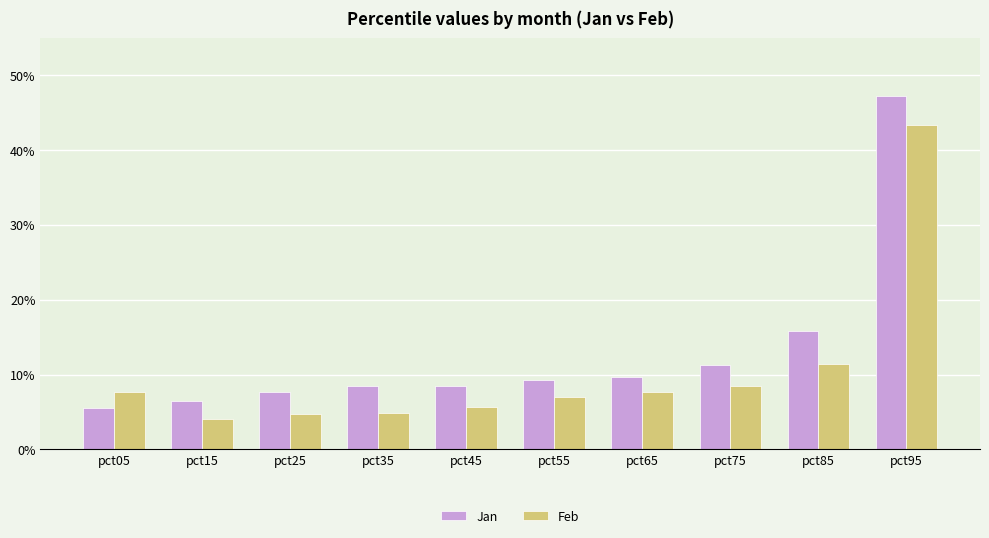

Which has a higher value, pct65 or pct15?

pct65